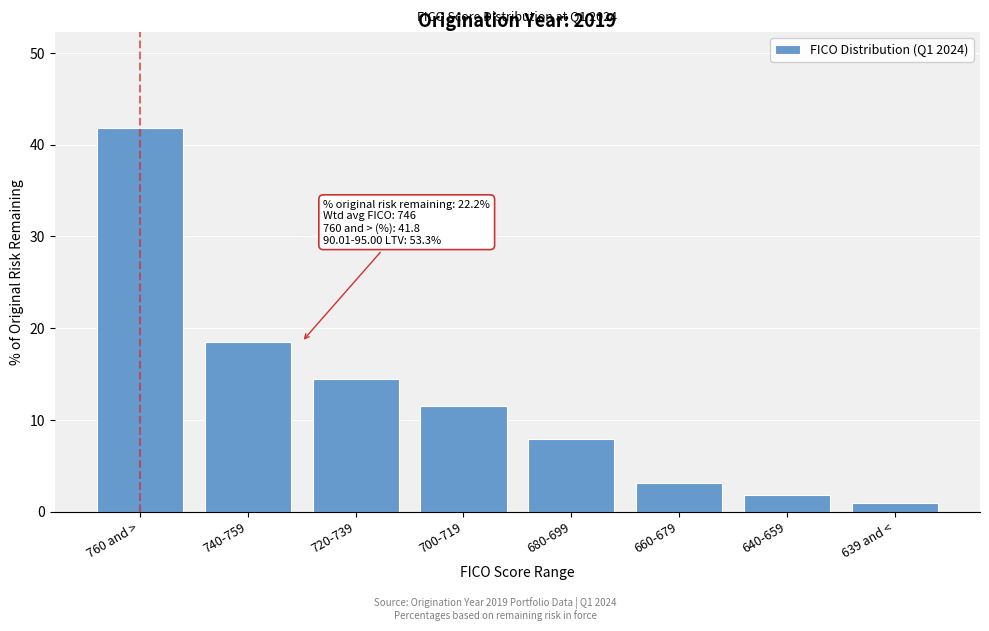

Reading right to left, transcribe all the data shown in this chart.

639 and <=0.9	640-659=1.8	660-679=3.1	680-699=7.9	700-719=11.5	720-739=14.5	740-759=18.5	760 and >=41.8